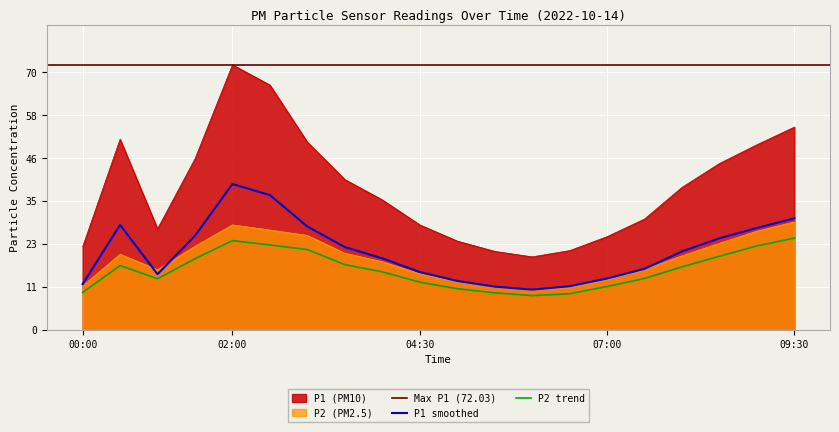

What is the highest value of the P2 (PM2.5) series?

29.3